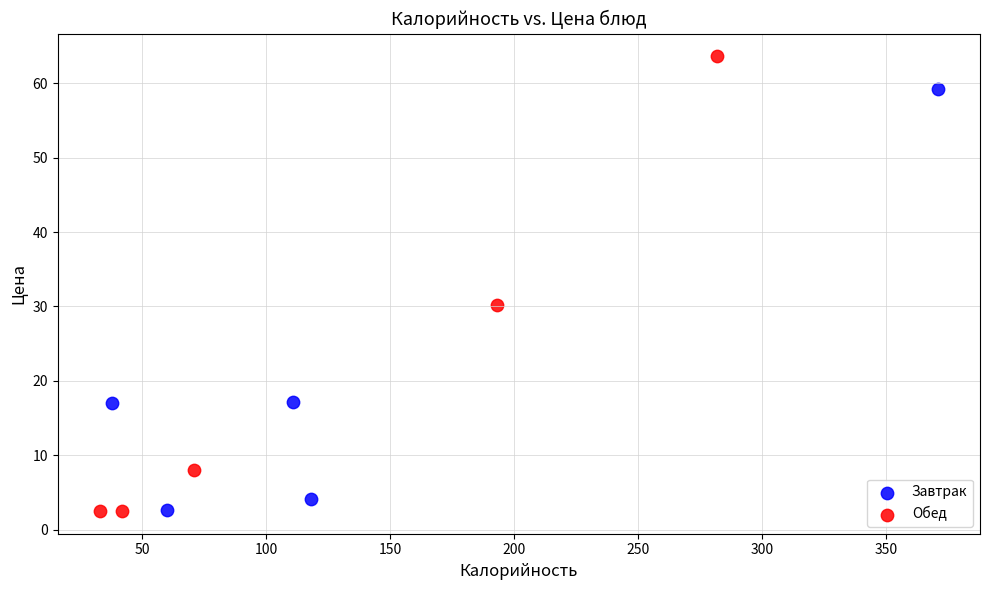

Which series has the widest spread of Y values?

Обед